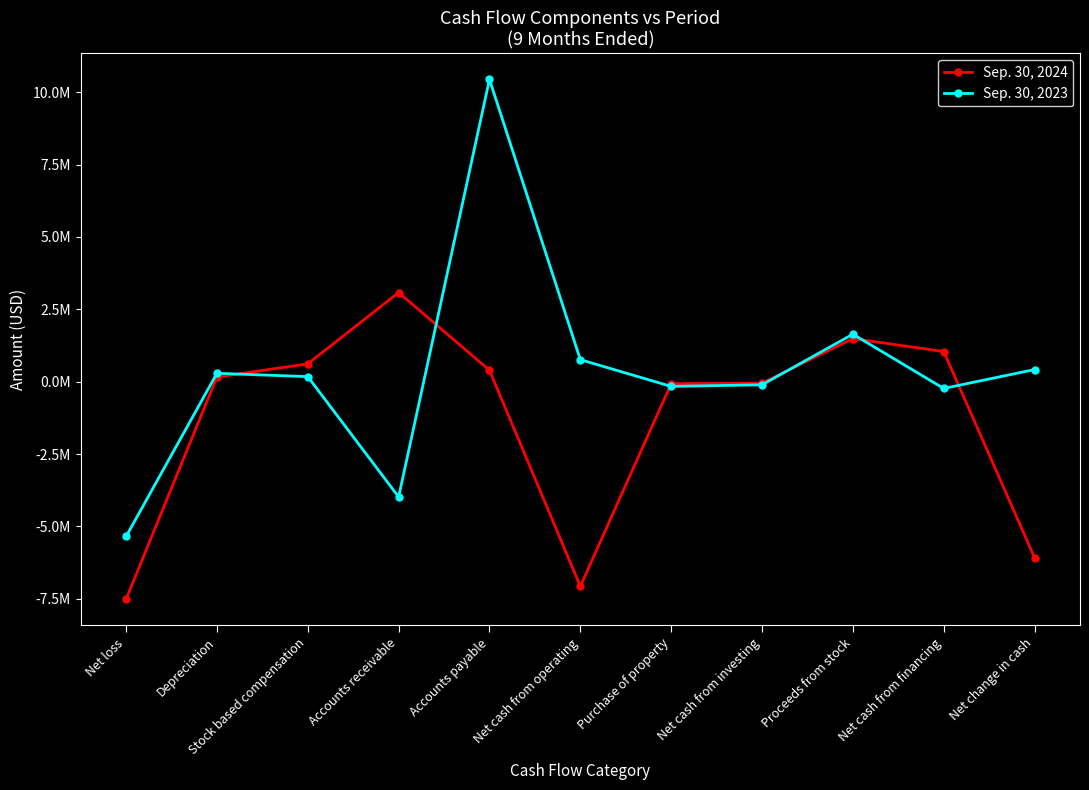

What are all the series names shown in the legend?

Sep. 30, 2024, Sep. 30, 2023